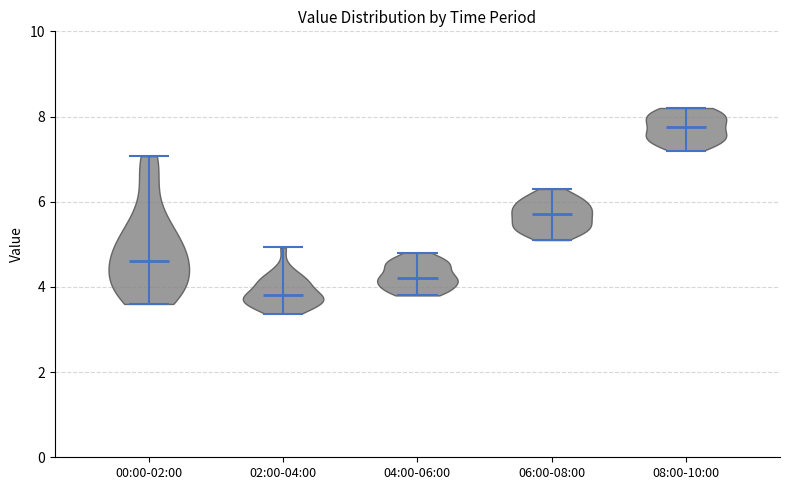

Reading left to right, read every violin against the y-axis: where its median line is, and the lowest and highest points it reaches. The values are not printed on the chart, so give them approximately, as read against the axis.

00:00-02:00: median line 4.6, lowest point 3.6, highest point 7.0
02:00-04:00: median line 3.8, lowest point 3.4, highest point 5.0
04:00-06:00: median line 4.2, lowest point 3.8, highest point 4.8
06:00-08:00: median line 5.8, lowest point 5.2, highest point 6.4
08:00-10:00: median line 7.8, lowest point 7.2, highest point 8.2